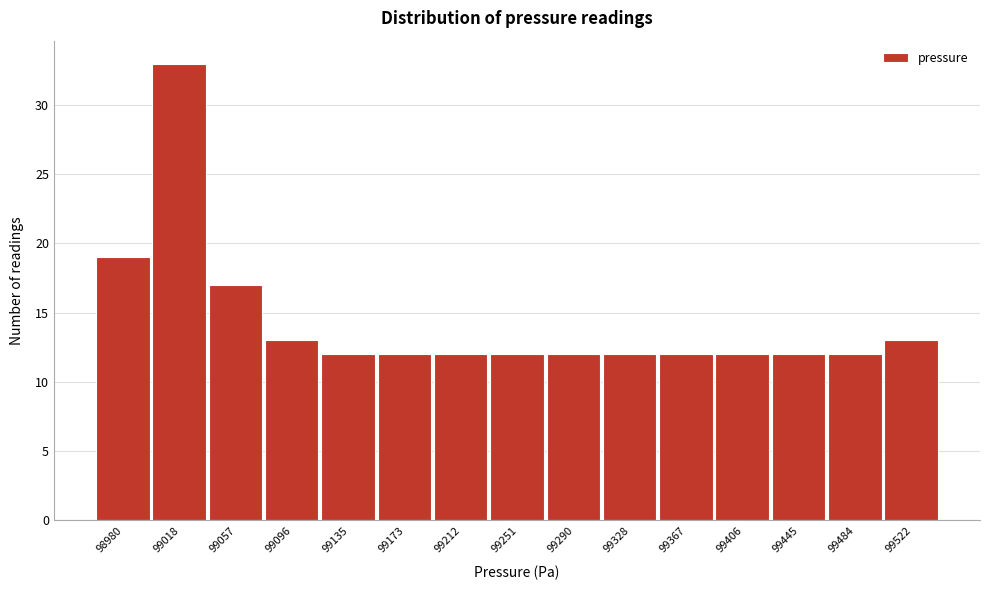

Reading left to right, extract all data points from this chart.

19	33	17	13	12	12	12	12	12	12	12	12	12	12	13